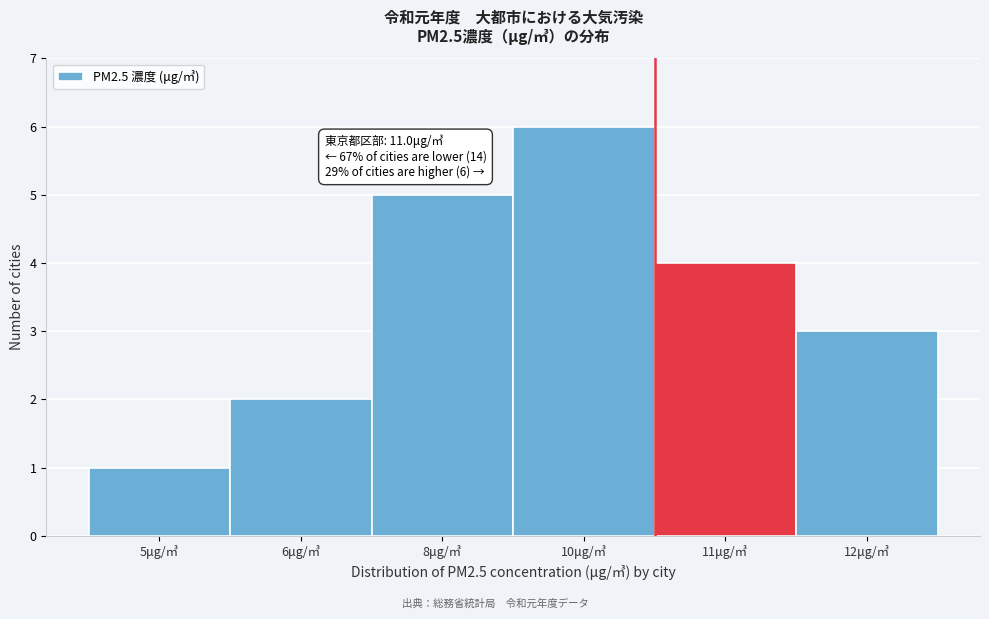

Reading left to right, extract all data points from this chart.

1	2	5	6	4	3